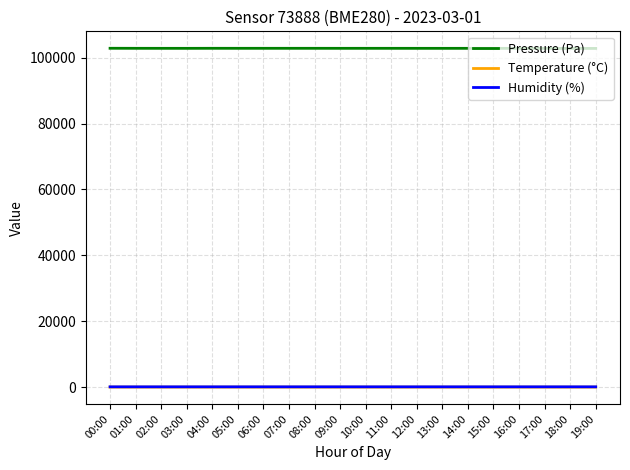

True or false: Pressure (Pa) and Temperature (°C) cross at least once.

False